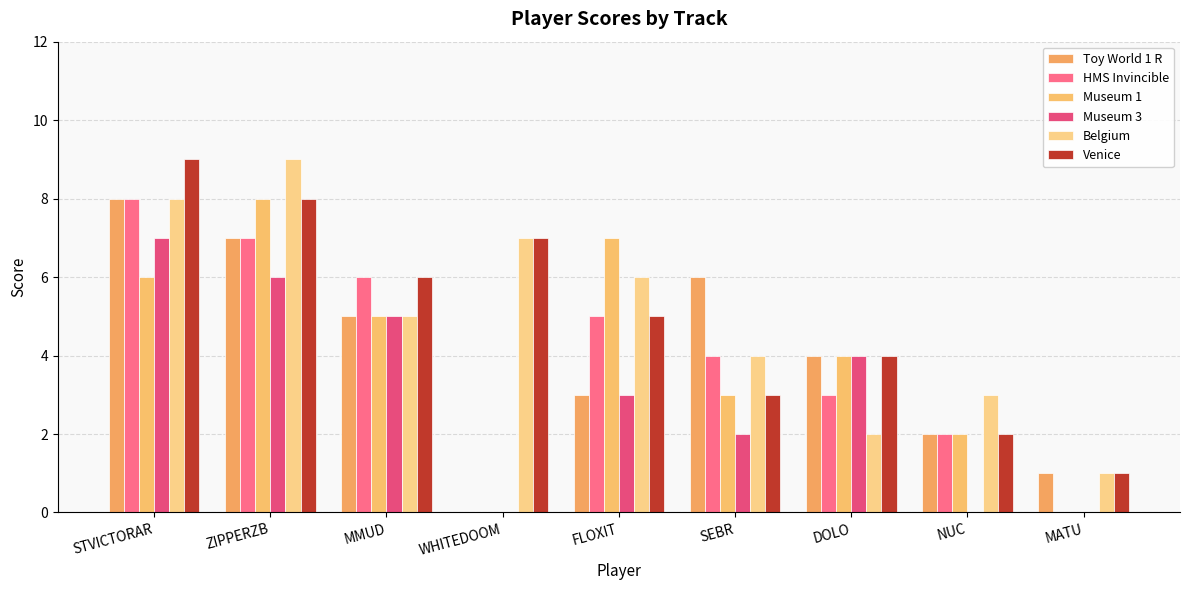

At which category does the chart reach its peak across all series?

ZIPPERZB